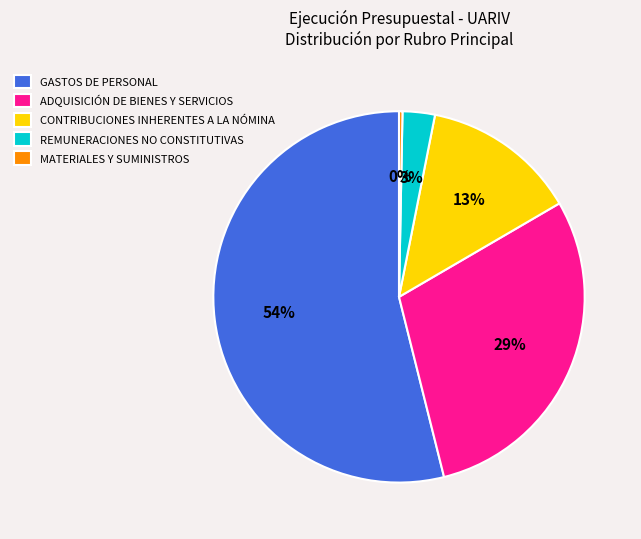

To the nearest percent, what is the average slice percentage?

20%